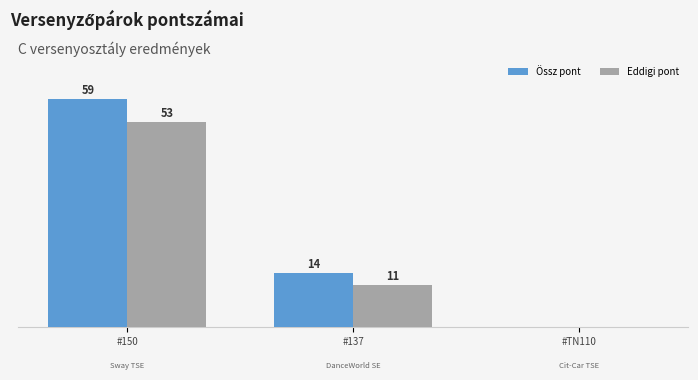

Are the bars grouped side by side (vs. stacked)?

Yes